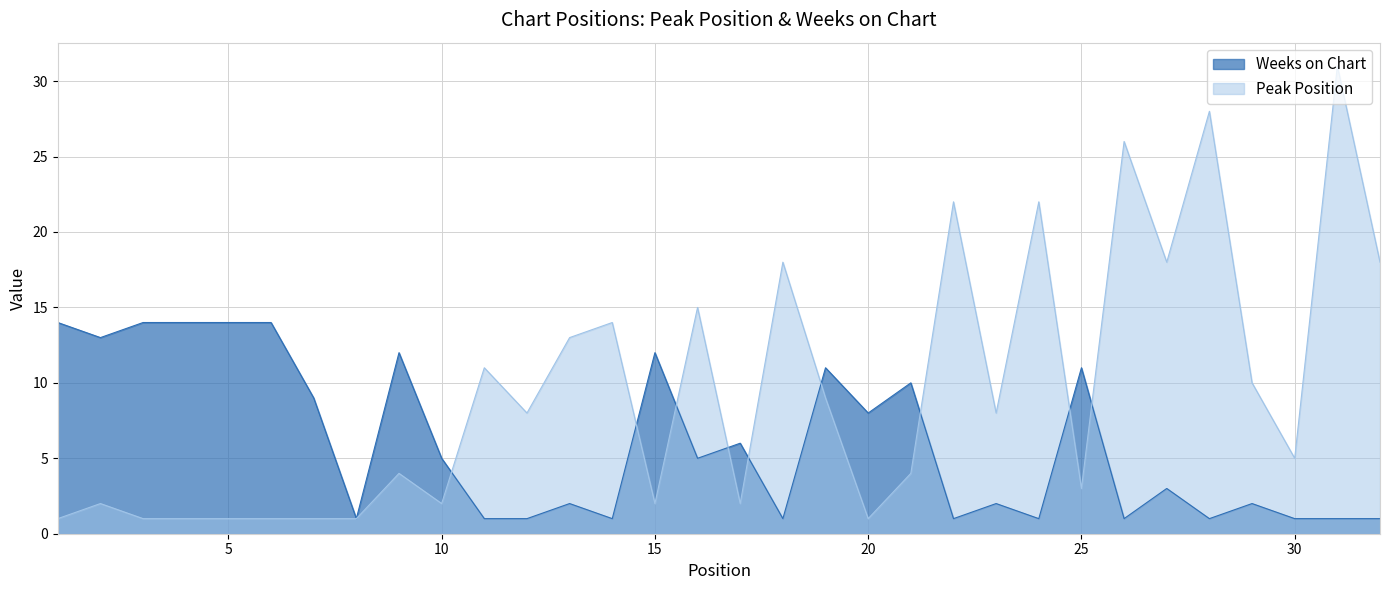

Reading right to left, what are all the values shown in this chart?

Peak Position: 32=18	31=31	30=5	29=10	28=28	27=18	26=26	25=3	24=22	23=8	22=22	21=4	20=1	19=9	18=18	17=2	16=15	15=2	14=14	13=13	12=8	11=11	10=2	9=4	8=1	7=1	6=1	5=1	4=1	3=1	2=2	1=1
Weeks on Chart: 32=1	31=1	30=1	29=2	28=1	27=3	26=1	25=11	24=1	23=2	22=1	21=10	20=8	19=11	18=1	17=6	16=5	15=12	14=1	13=2	12=1	11=1	10=5	9=12	8=1	7=9	6=14	5=14	4=14	3=14	2=13	1=14